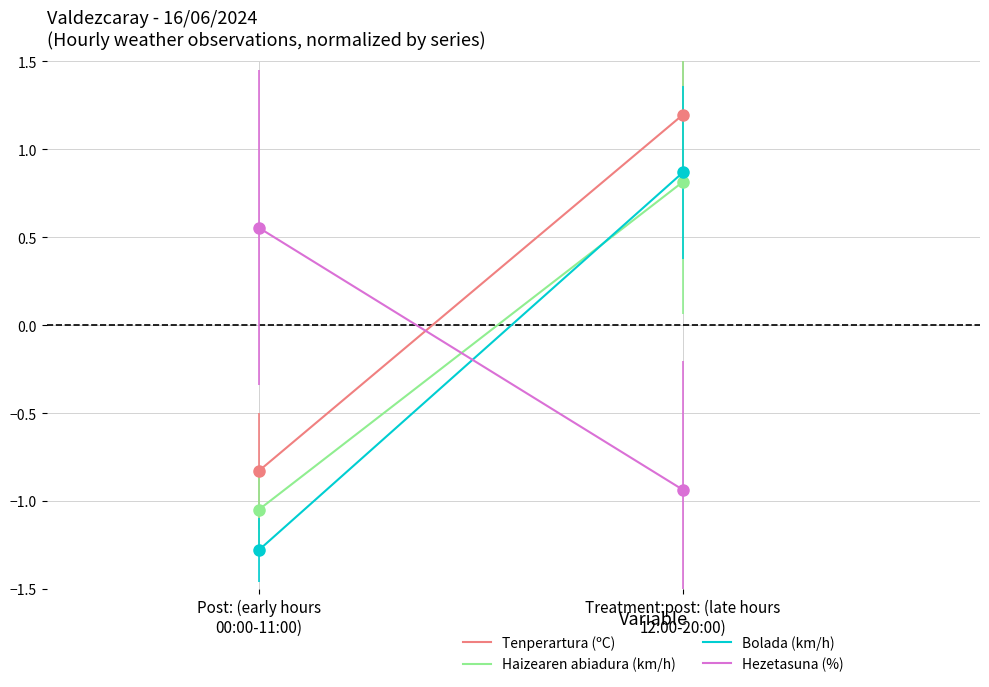

The value of Hezetasuna (%) at Treatment:post: (late hours
12:00-20:00) is -1.6. True or false?

False